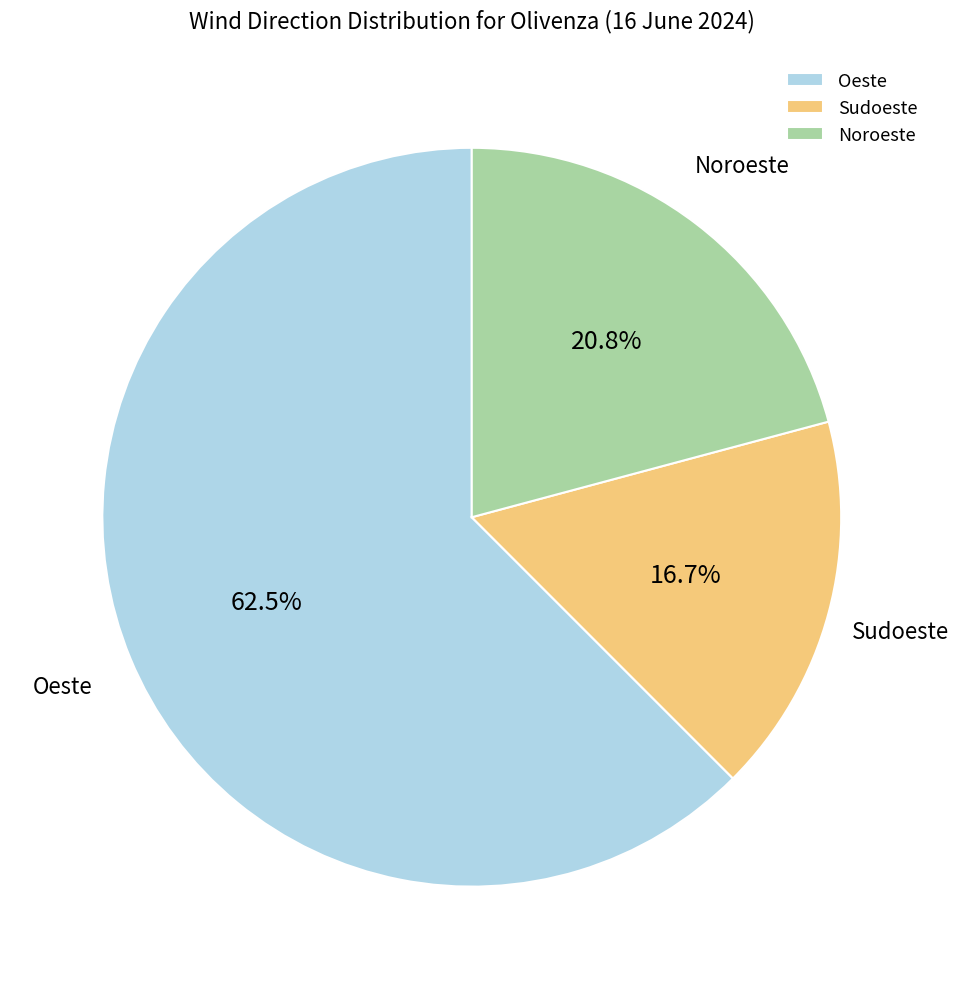

How many segments does this pie chart have?

3